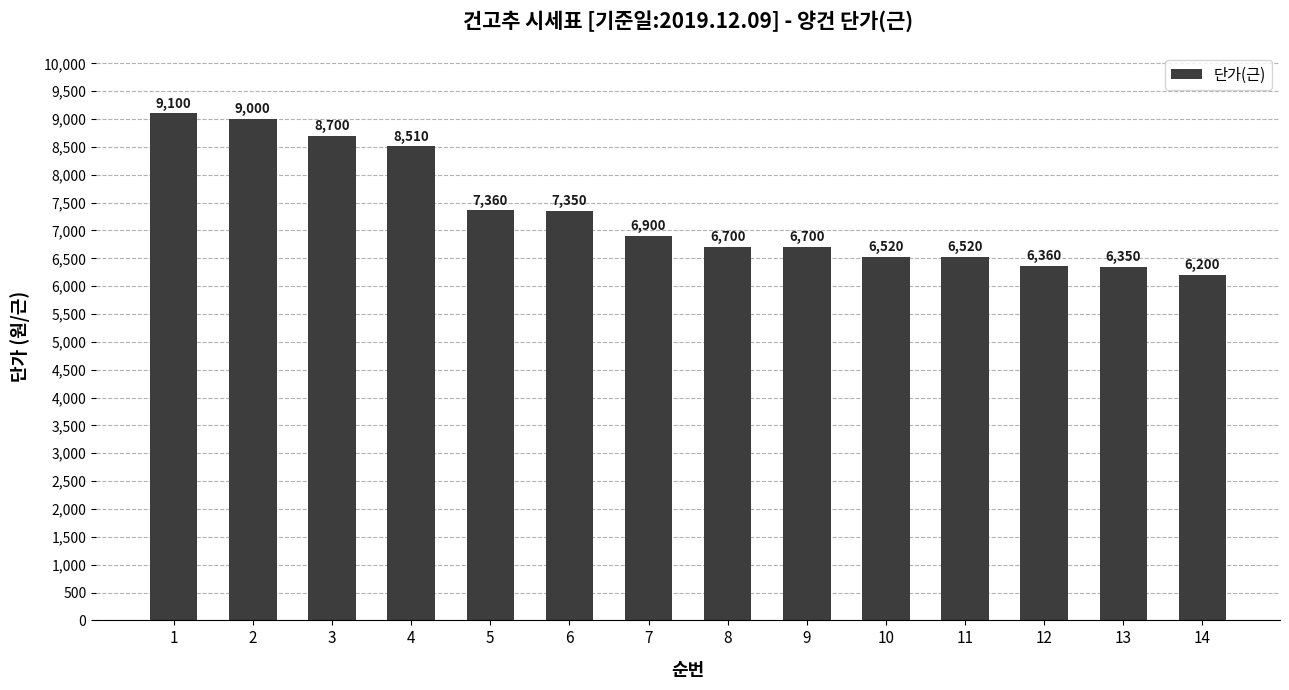

At which label is the value closest to 7650?

5